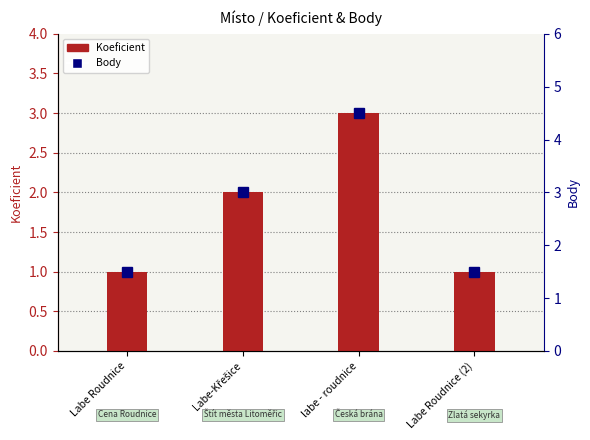

Reading left to right, list all the values displayed in this chart.

Koeficient: 1.0	2.0	3.0	1.0
Body: 1.5	3.0	4.5	1.5